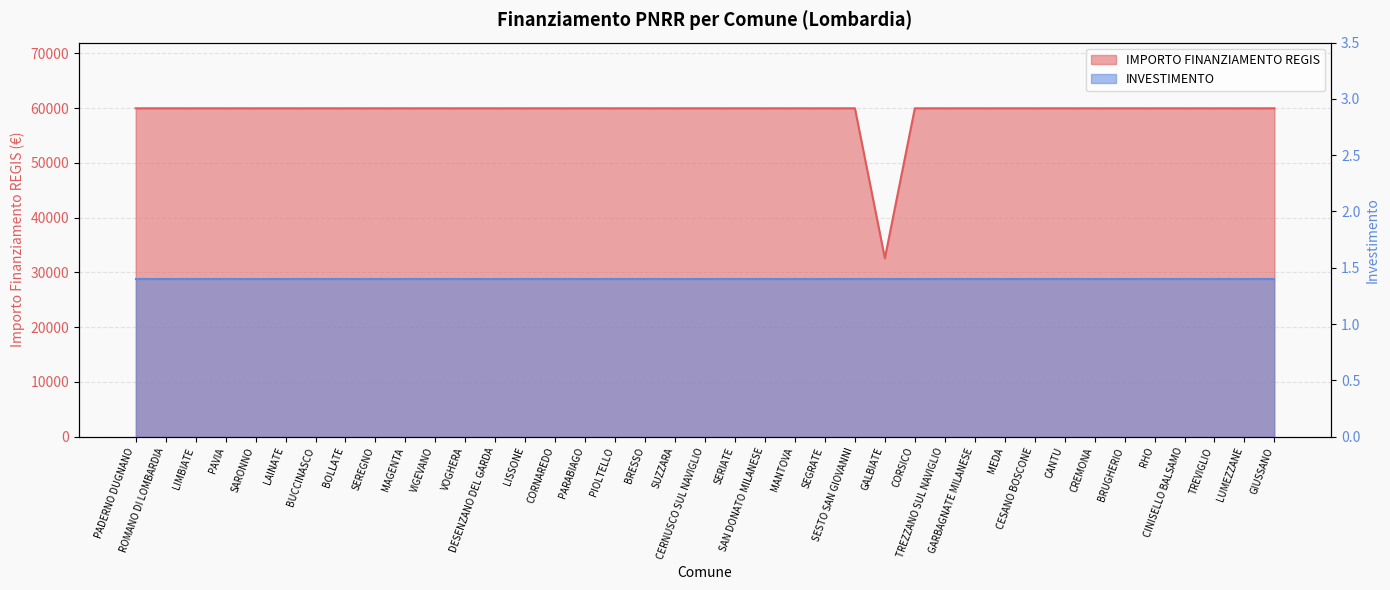

List the labels in order of value, largest first.

PADERNO DUGNANO, ROMANO DI LOMBARDIA, LIMBIATE, PAVIA, SARONNO, LAINATE, BUCCINASCO, BOLLATE, SEREGNO, MAGENTA, VIGEVANO, VOGHERA, DESENZANO DEL GARDA, LISSONE, CORNAREDO, PARABIAGO, PIOLTELLO, BRESSO, SUZZARA, CERNUSCO SUL NAVIGLIO, SERIATE, SAN DONATO MILANESE, MANTOVA, SEGRATE, SESTO SAN GIOVANNI, CORSICO, TREZZANO SUL NAVIGLIO, GARBAGNATE MILANESE, MEDA, CESANO BOSCONE, CANTU, CREMONA, BRUGHERIO, RHO, CINISELLO BALSAMO, TREVIGLIO, LUMEZZANE, GIUSSANO, GALBIATE